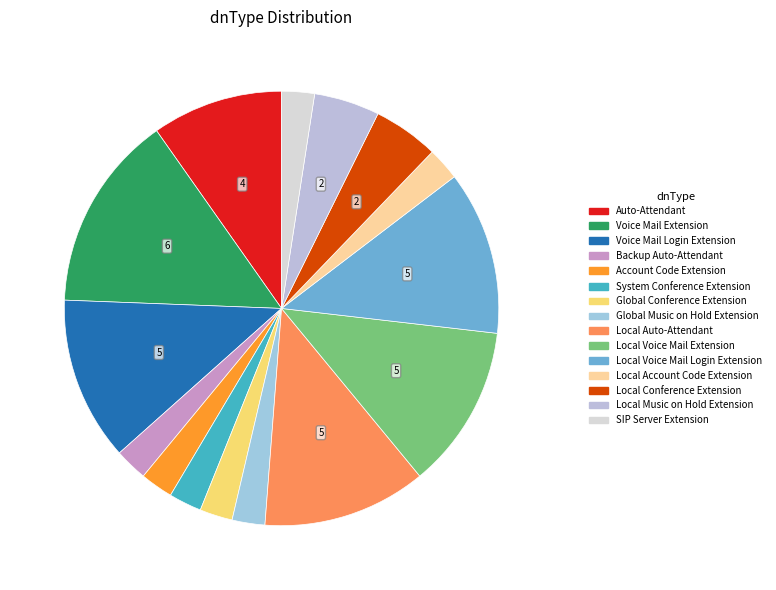

How many slices are in this pie chart?

15